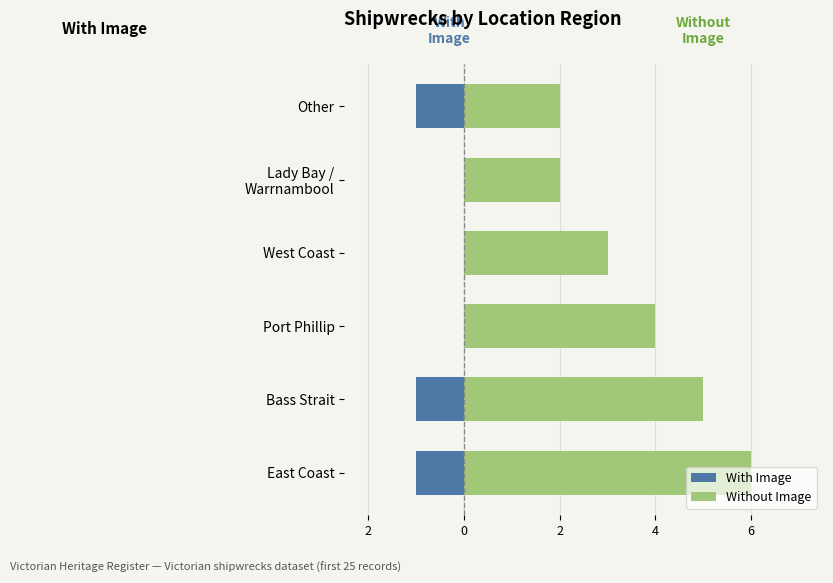

What is the value of the With Image bar at the 4th from the left?

-1